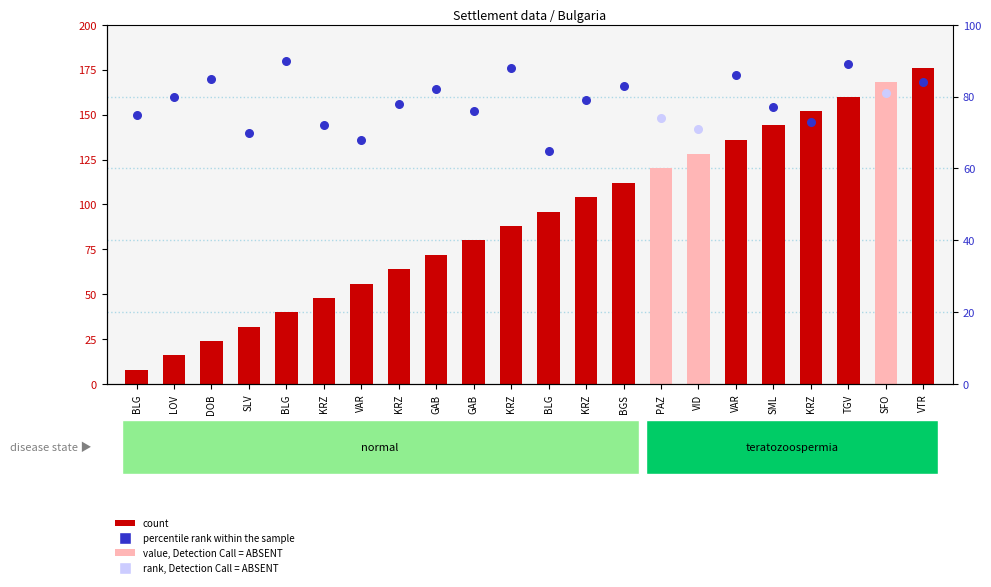

What is the change in value from BLG to SFO?

+160